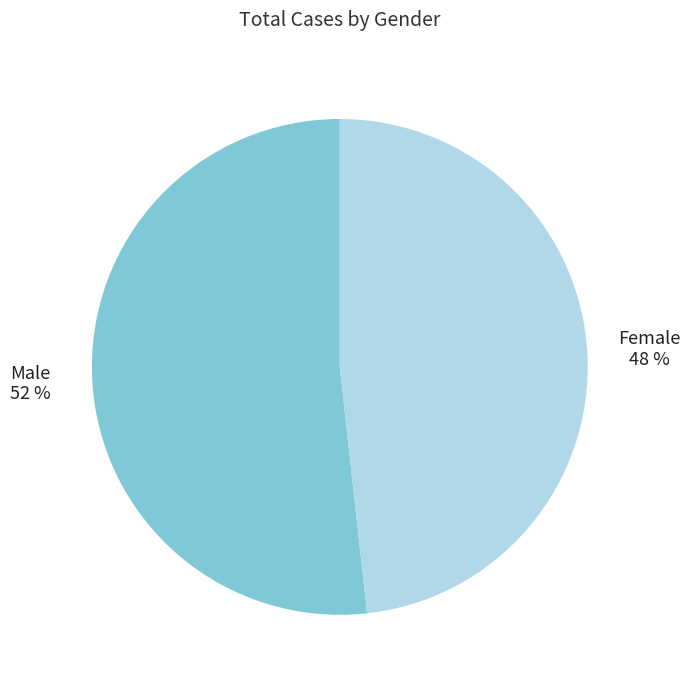

Combined, do Male and Female account for over 50%?

Yes